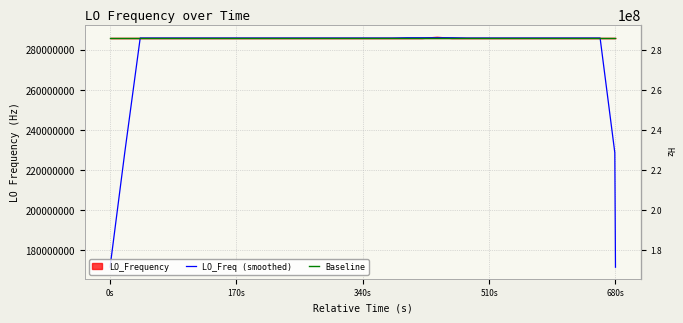

How many lines are shown in the chart?

2